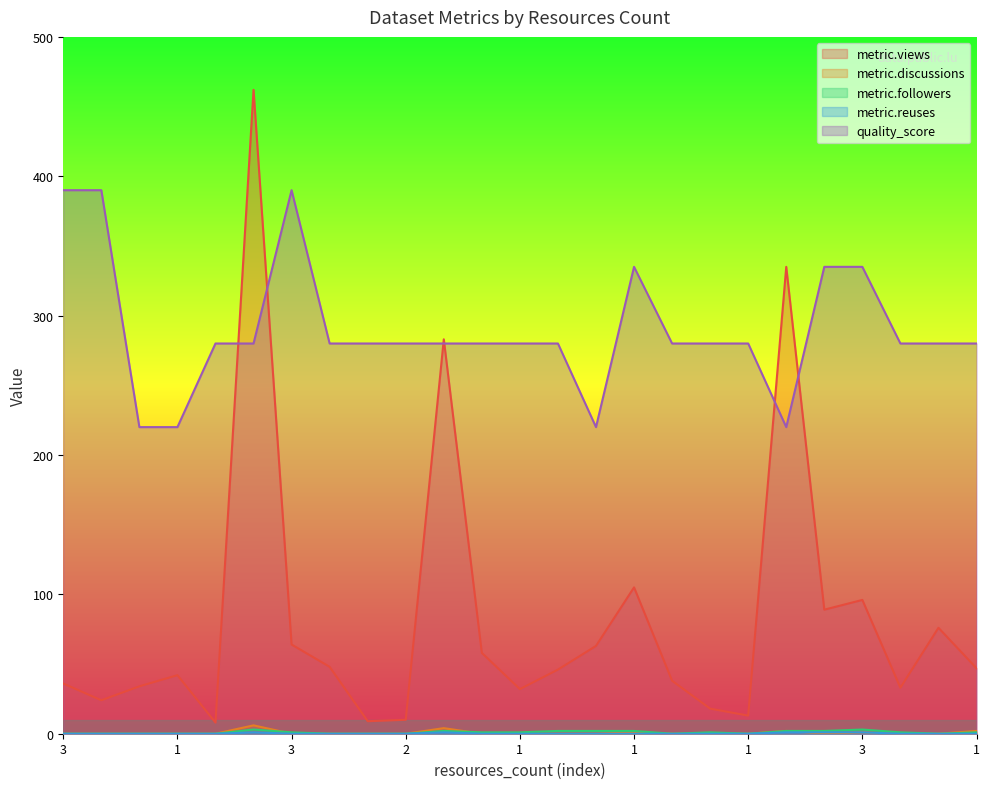

How many interior local valleys does the metric.discussions series have?

1